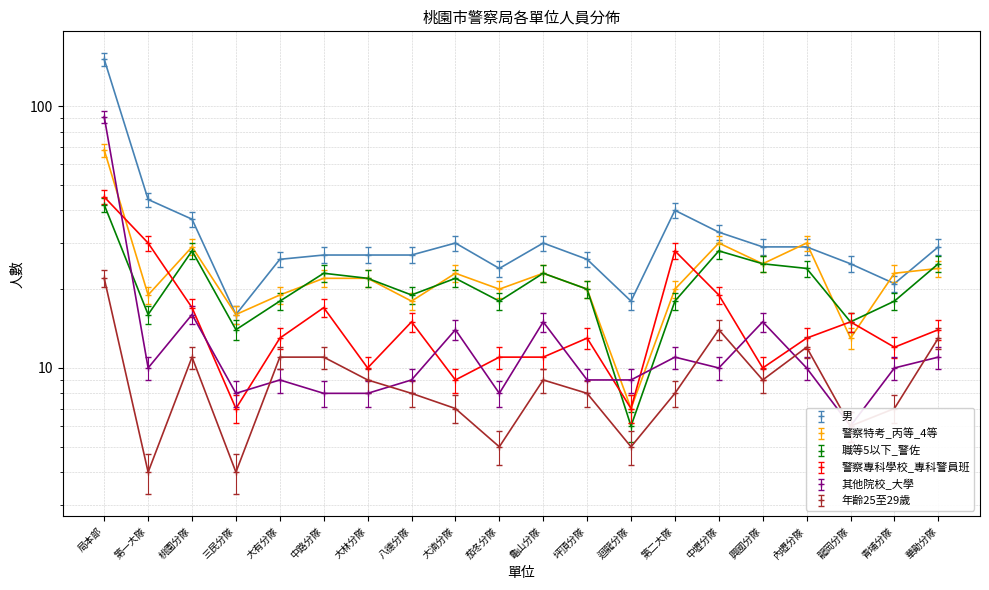

Which series changed the most between 三民分隊 and 中路分隊?

男